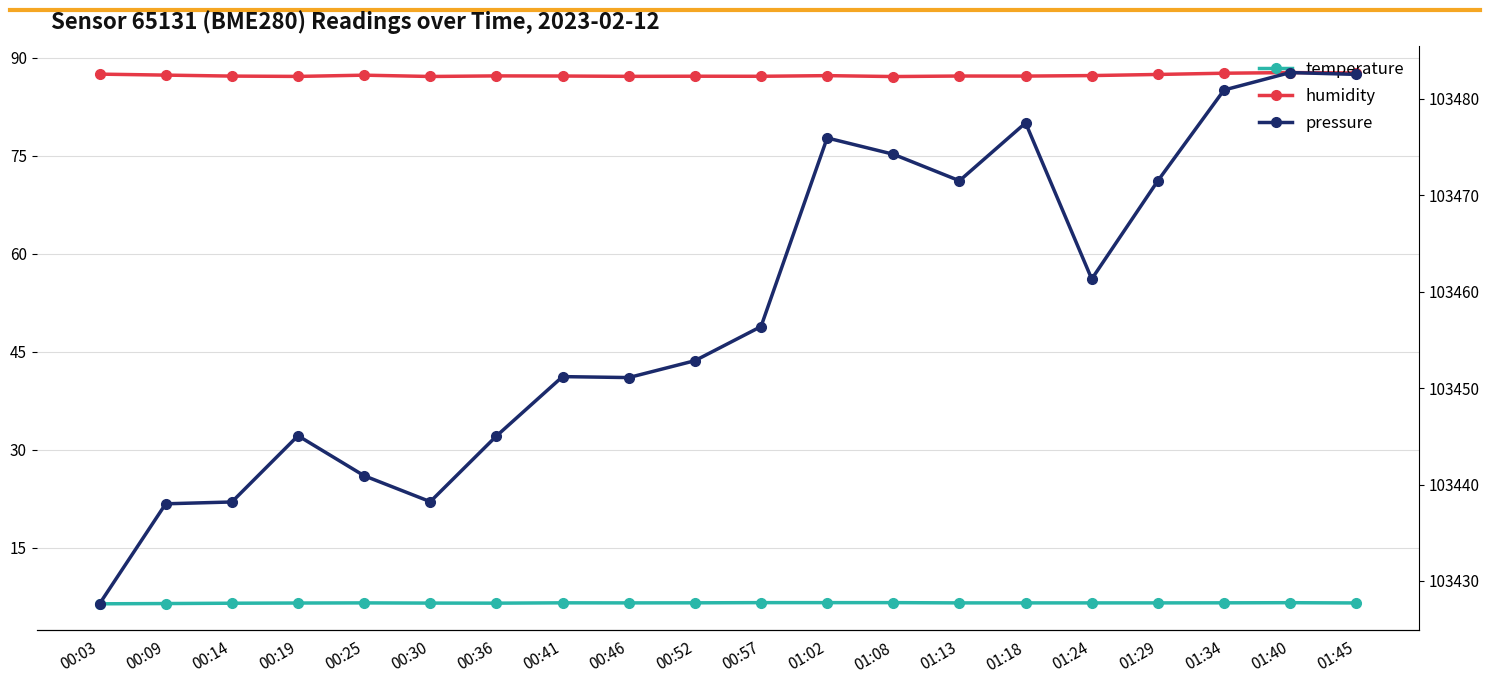

True or false: temperature has more than 2 interior local peaks.

True